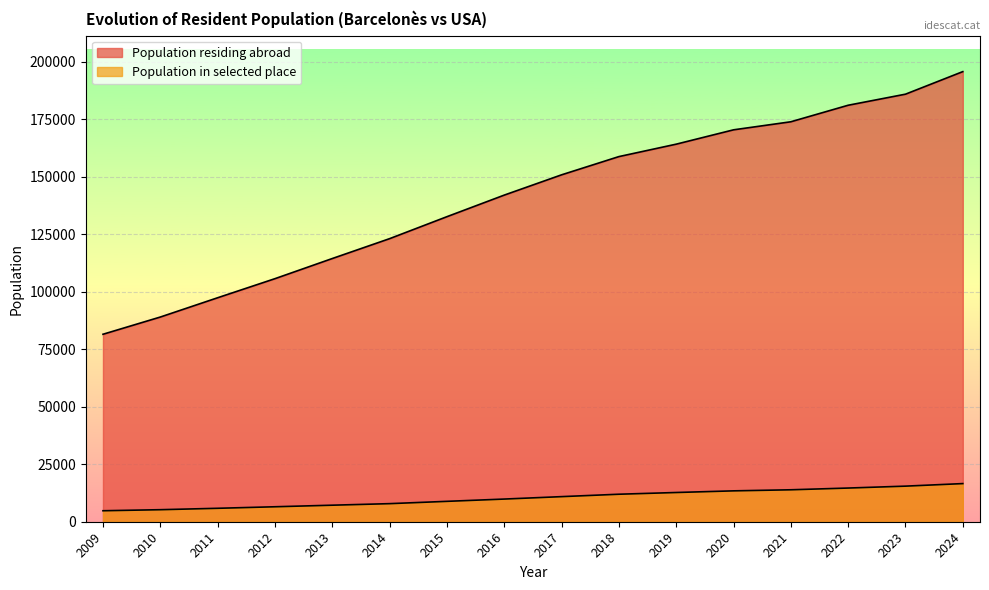

How many lines are shown in the chart?

2